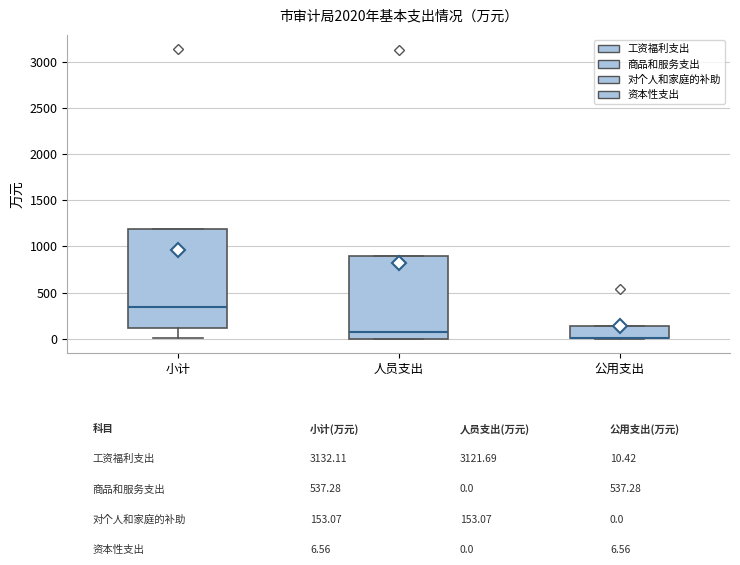

Reading left to right, transcribe this box plot: for each box, give where its median line is, the range the box spans, and where its two whiskers end, as read against the y-axis. The values are not printed on the chart, so give them approximately, as read against the axis.

小计: median 350, box 100 to 1200, whiskers 0 to 1200
人员支出: median 100, box 0 to 900, whiskers 0 to 900
公用支出: median 0 (drawn on the box's lower edge), box 0 to 150, whiskers 0 to 150